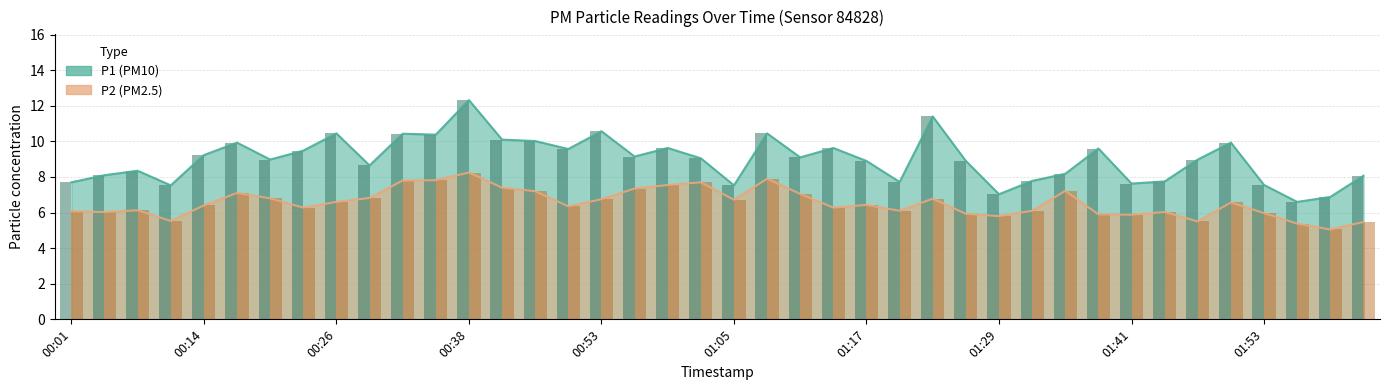

Reading left to right, what are all the values shown in this chart?

P1: 7.7	8.1	8.3	7.5	9.2	9.9	9.0	9.5	10.4	8.7	10.4	10.4	12.3	10.1	10.0	9.6	10.6	9.2	9.6	9.1	7.5	10.4	9.1	9.6	8.9	7.7	11.4	8.9	7.0	7.8	8.2	9.6	7.6	7.8	9.0	9.9	7.5	6.6	6.9	8.1
P2: 6.1	6.0	6.1	5.5	6.4	7.1	6.8	6.3	6.6	6.8	7.8	7.8	8.2	7.4	7.2	6.3	6.8	7.3	7.5	7.7	6.7	7.9	7.0	6.3	6.4	6.1	6.8	5.9	5.8	6.1	7.2	5.9	5.9	6.0	5.5	6.6	6.0	5.4	5.0	5.5